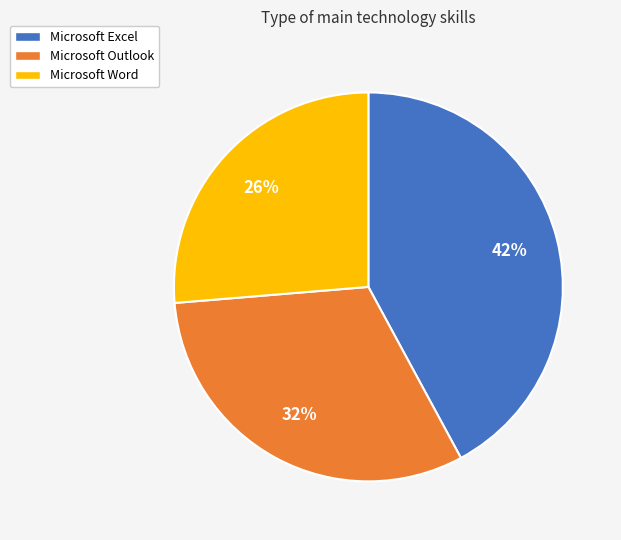

What percentage is the Microsoft Word slice, to the nearest percent?

26%